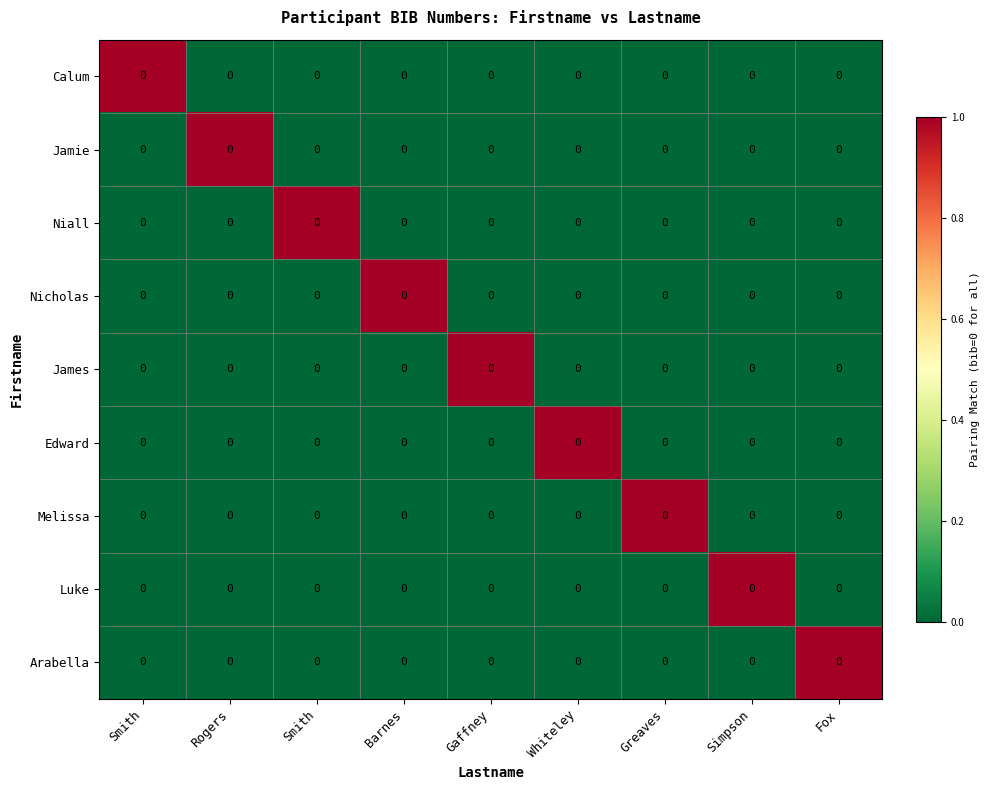

Between Whiteley and Smith, which is larger?

Whiteley